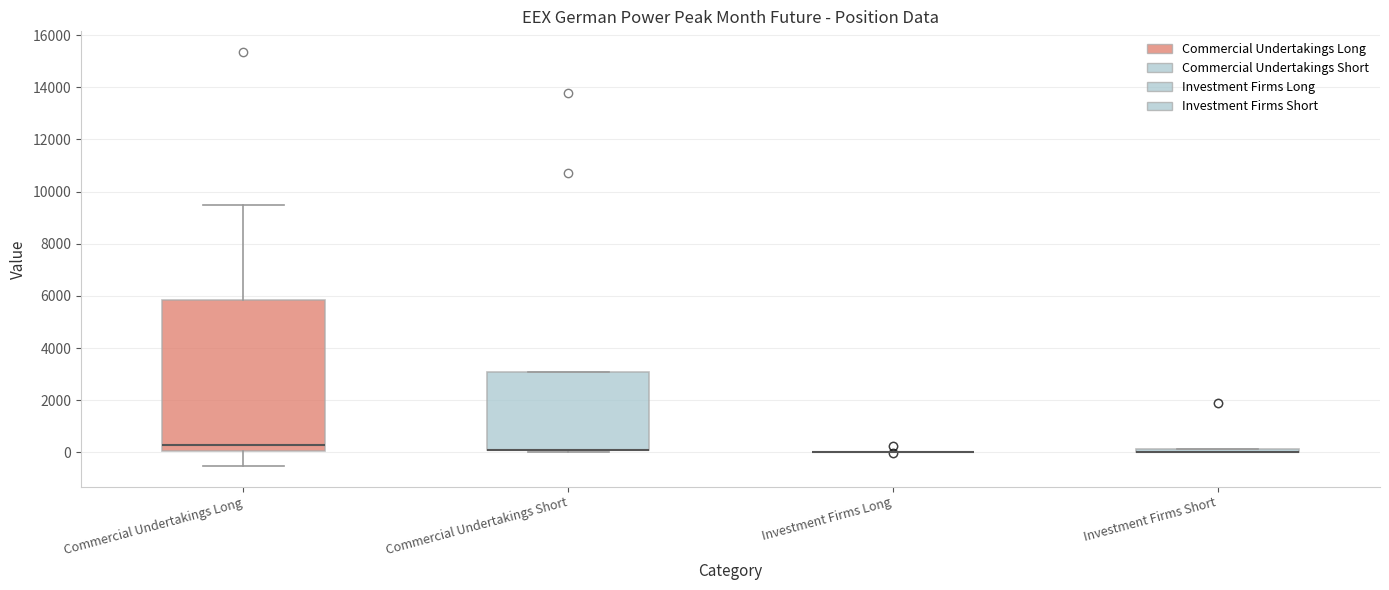

Which box is the tallest, from its lower edge to its upper edge?

Commercial Undertakings Long